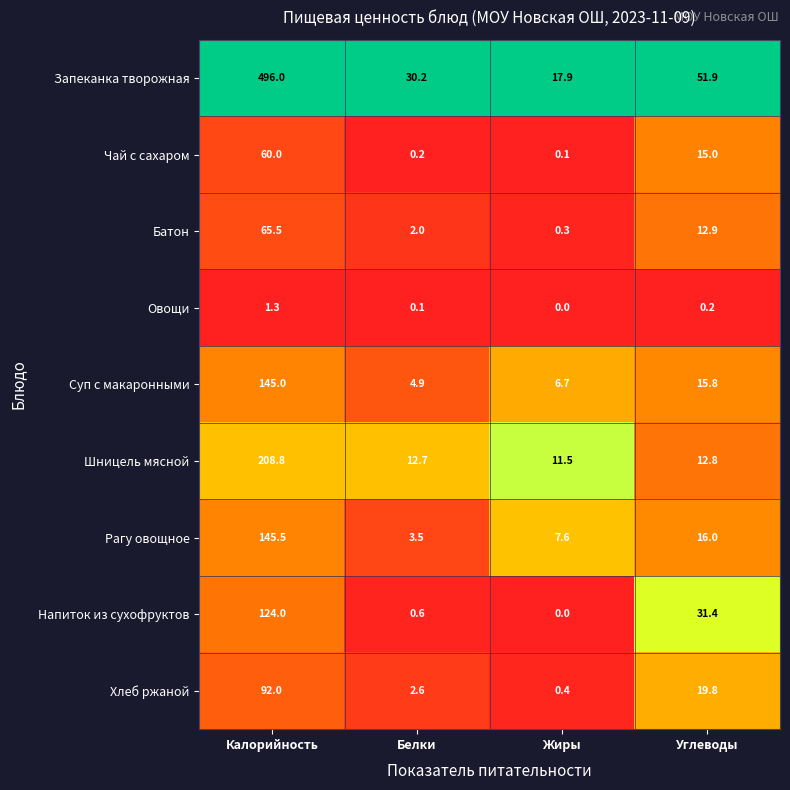

At which category does the chart reach its peak across all series?

Калорийность